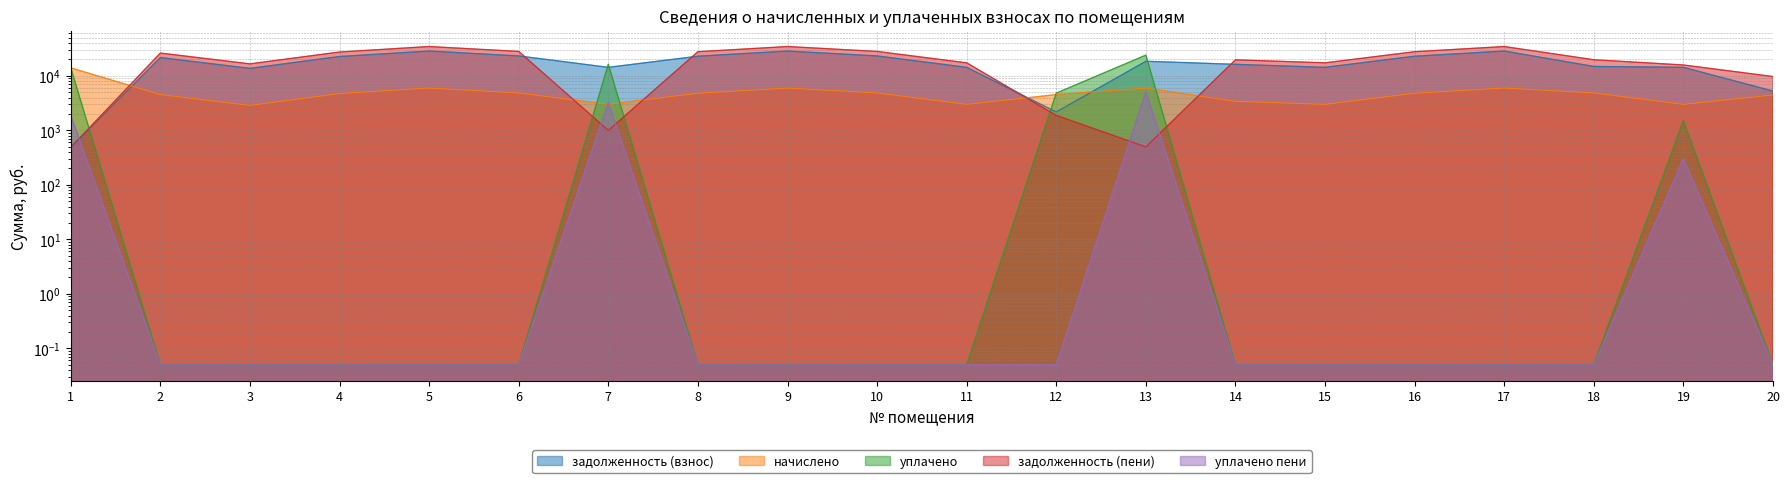

At how many categories does at least one series exceed 29994?

3